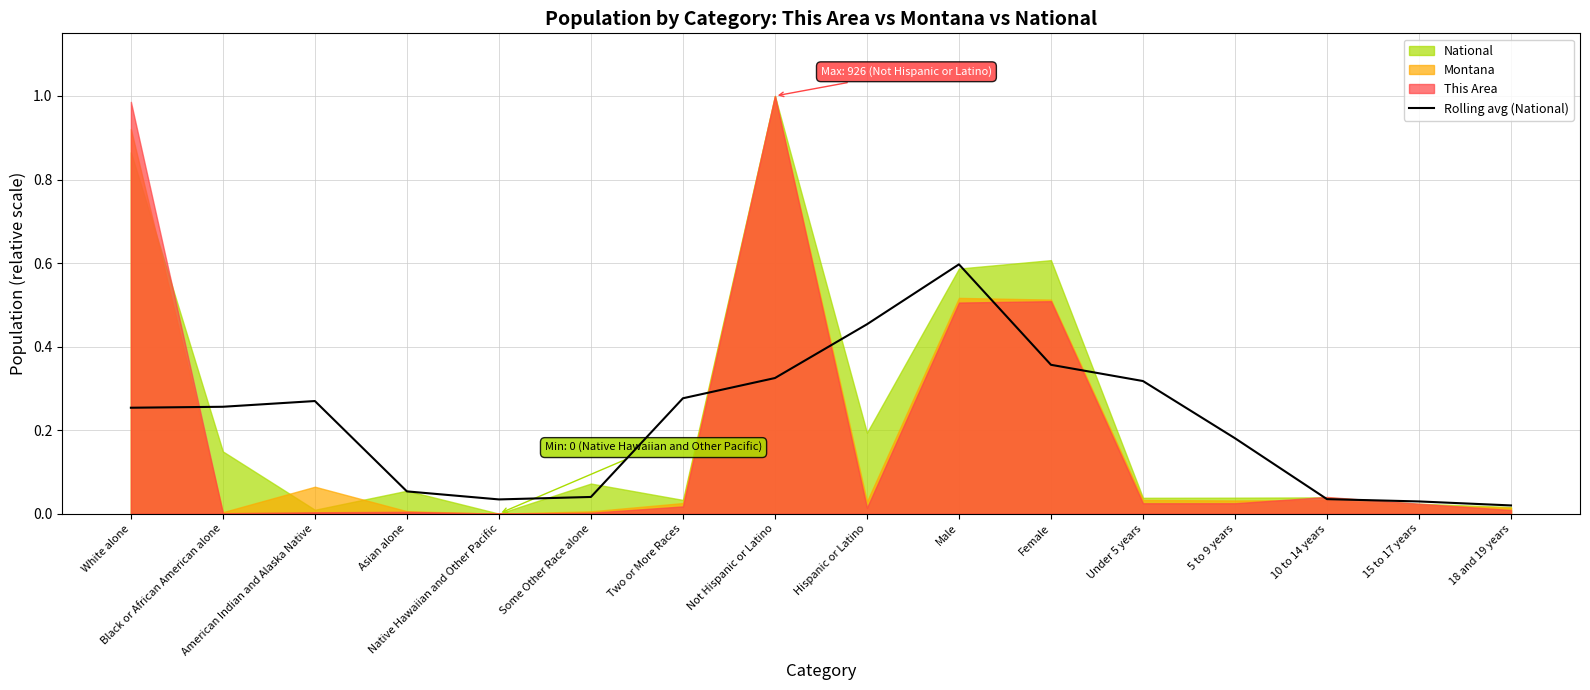

Where is the first local minimum?

Native Hawaiian and Other Pacific